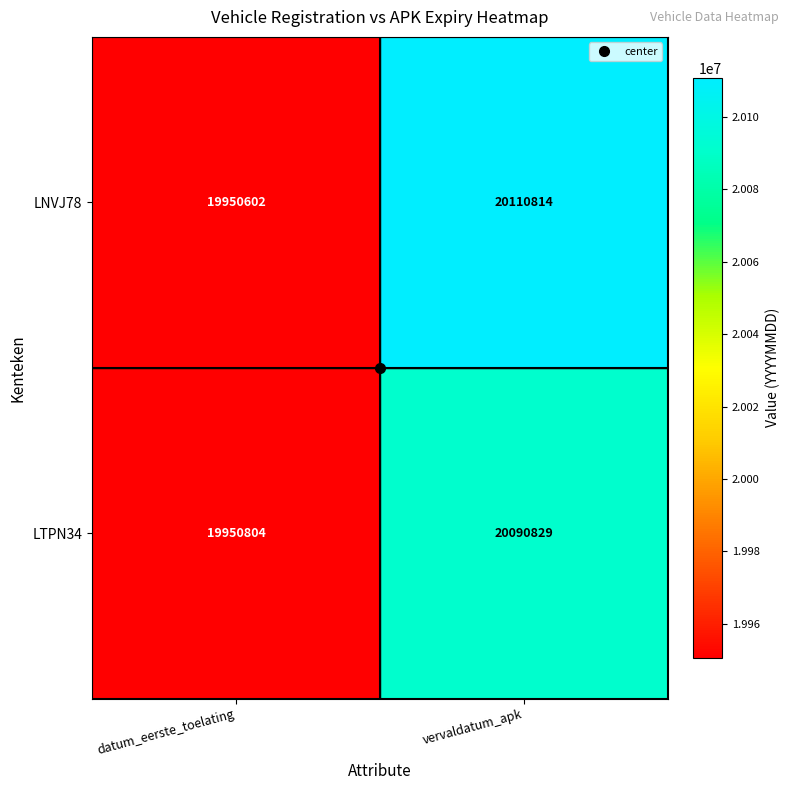

What is the sum of all LTPN34 values?

40041633